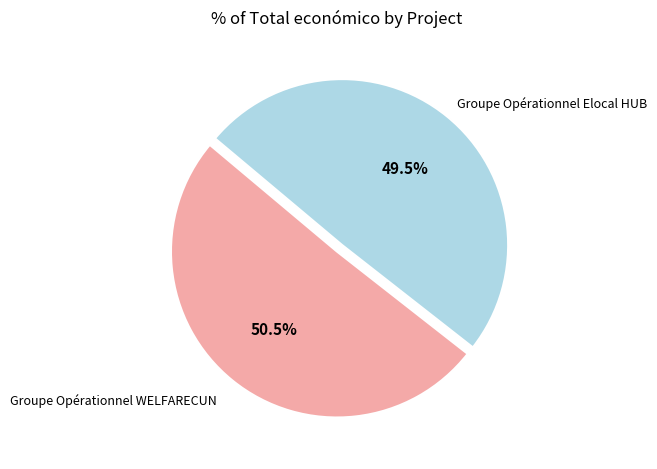

Is there a majority slice in this chart?

Yes